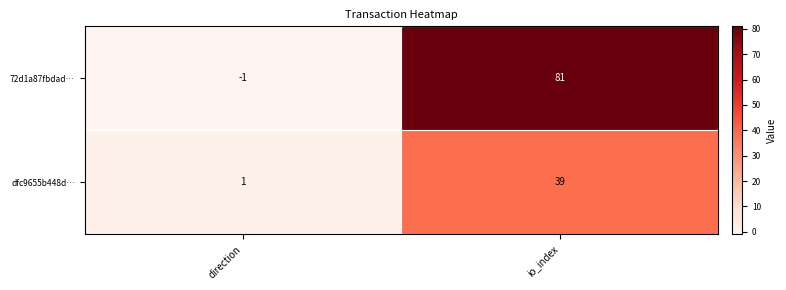

Reading left to right, what are all the values shown in this chart?

72d1a87fbdad…: -1	81
dfc9655b448d…: 1	39